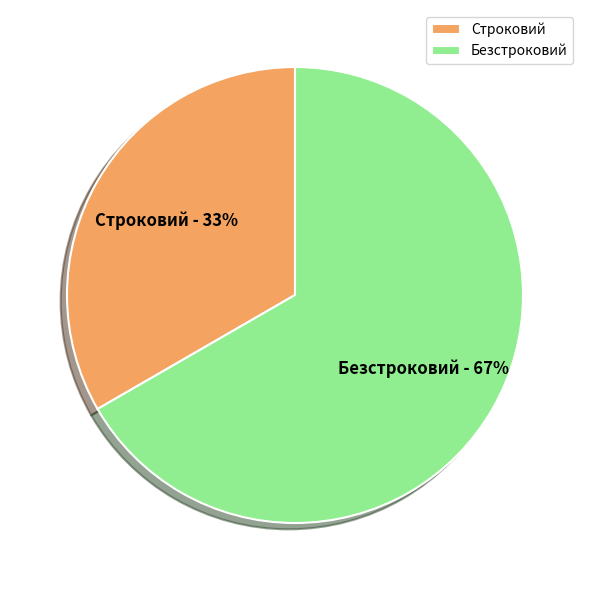

Which has a higher value, Безстроковий or Строковий?

Безстроковий